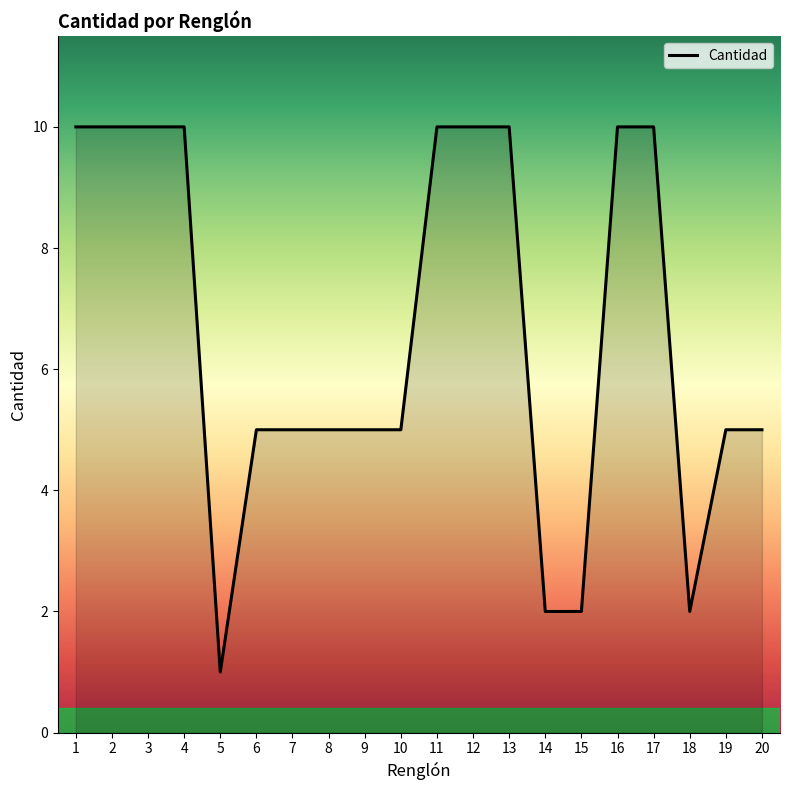

What is the difference between the maximum and minimum values?

9